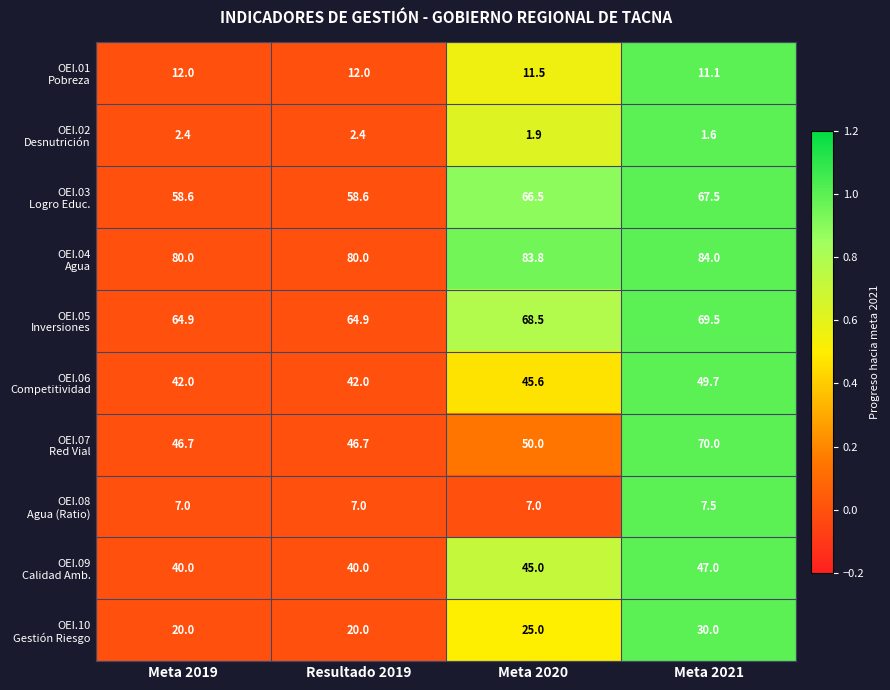

What is the greatest value displayed?

84.0